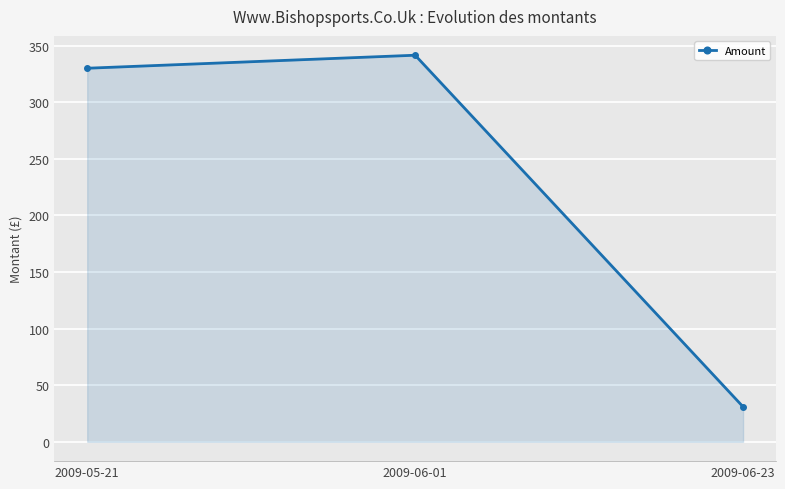

Where does the data first go above 330?

2009-05-21